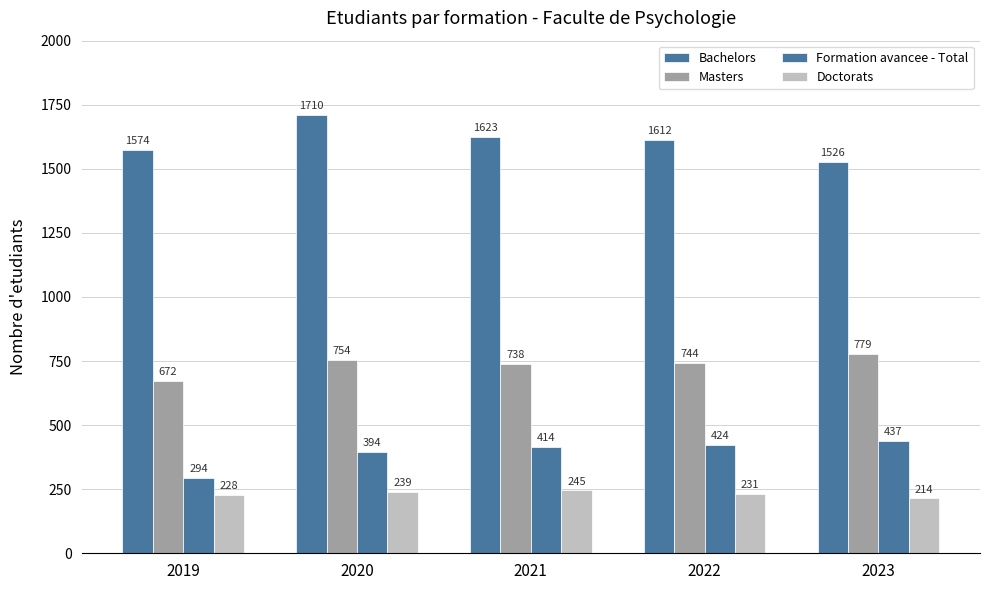

What is the difference between the highest and lowest values at 2021?

1378